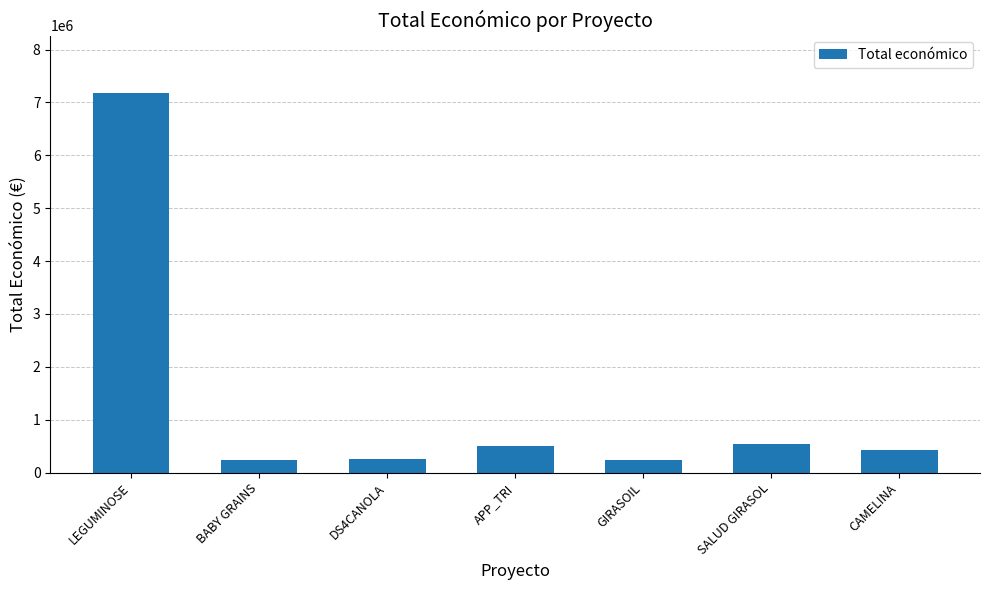

Read the value at SALUD GIRASOL.

533449